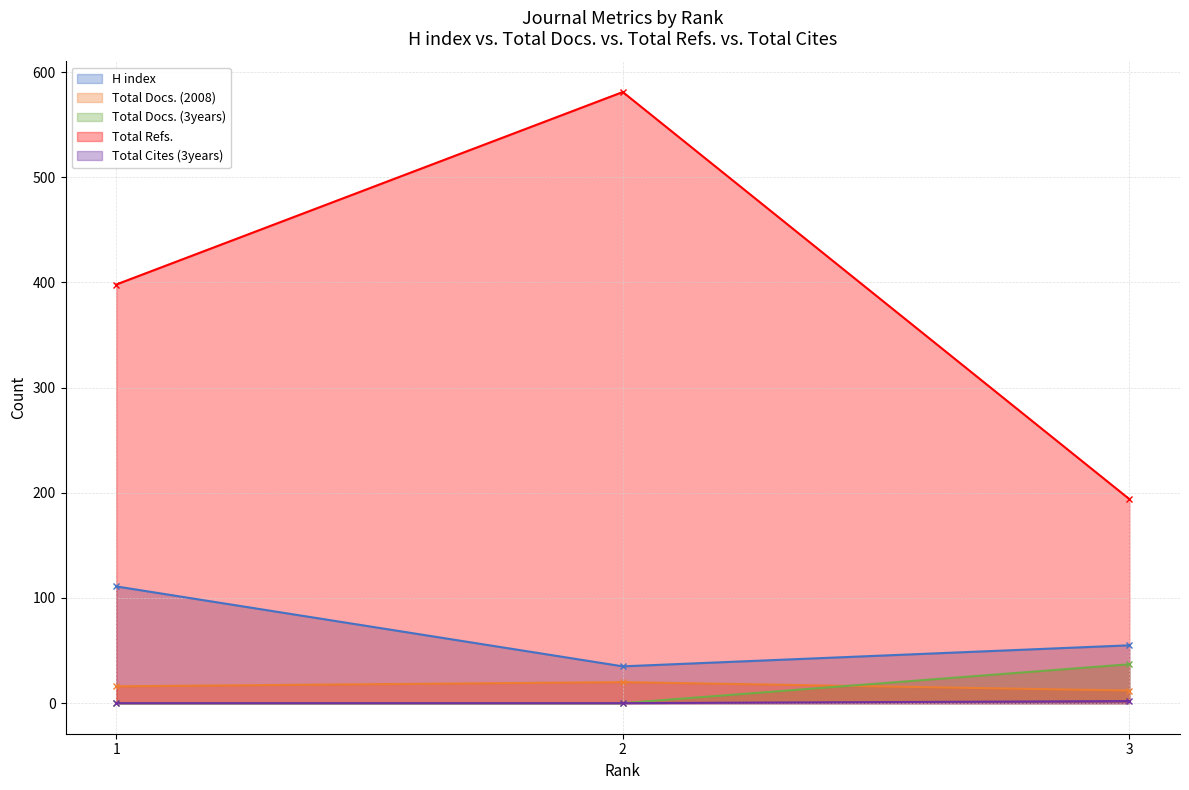

At how many categories does at least one series exceed 242?

2